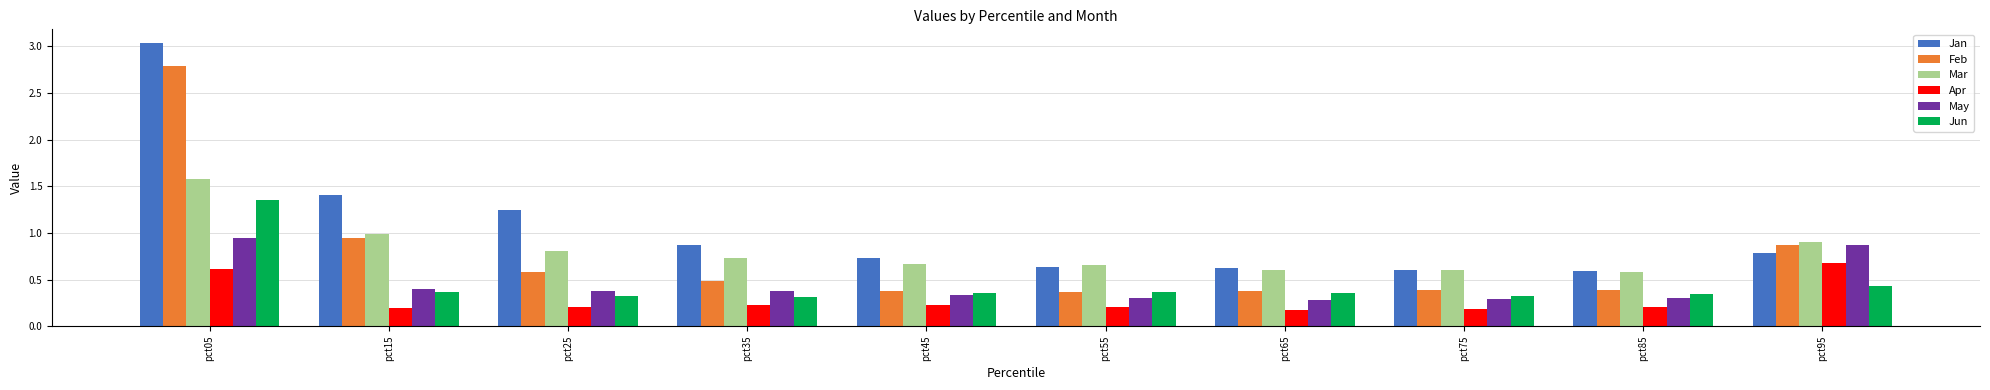

What is the minimum value shown in the chart?

0.2